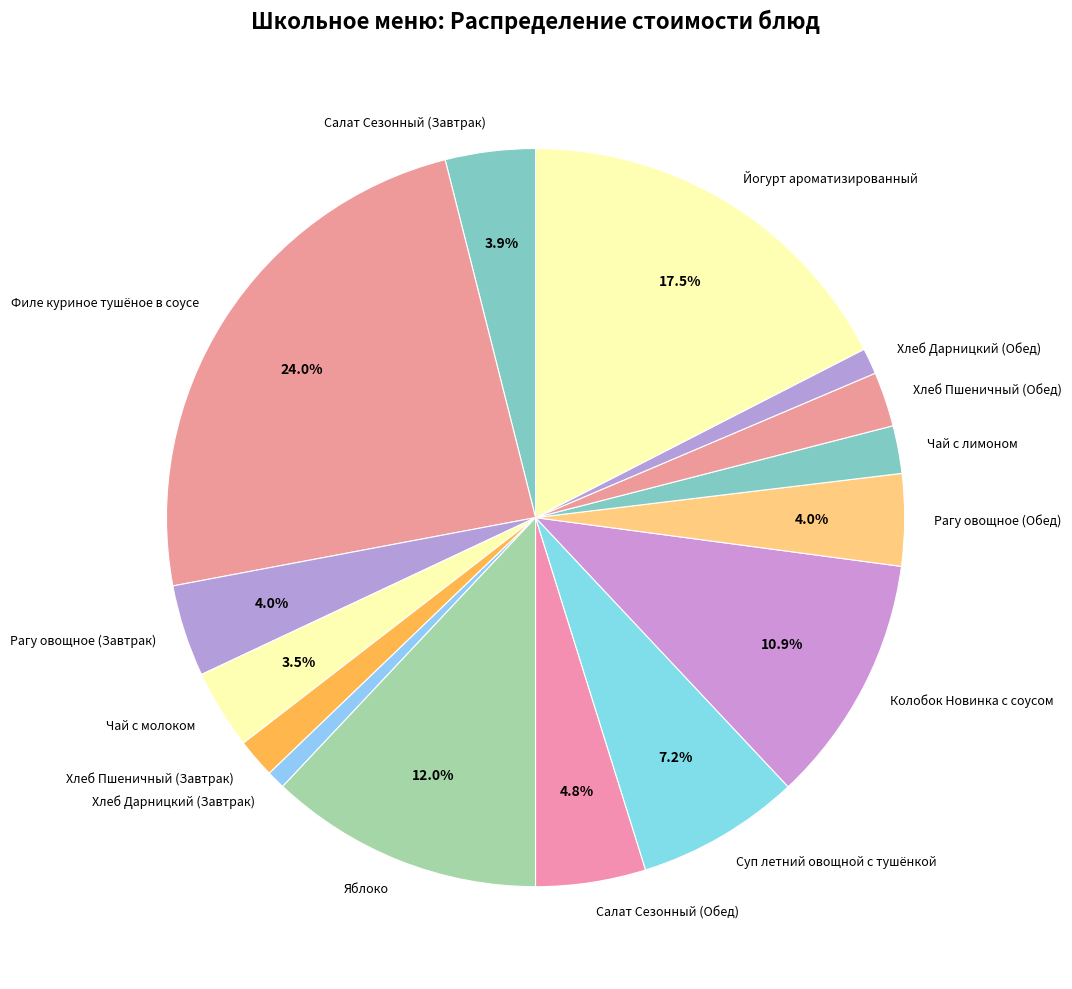

Which has a higher value, Хлеб Дарницкий (Обед) or Хлеб Пшеничный (Завтрак)?

Хлеб Пшеничный (Завтрак)